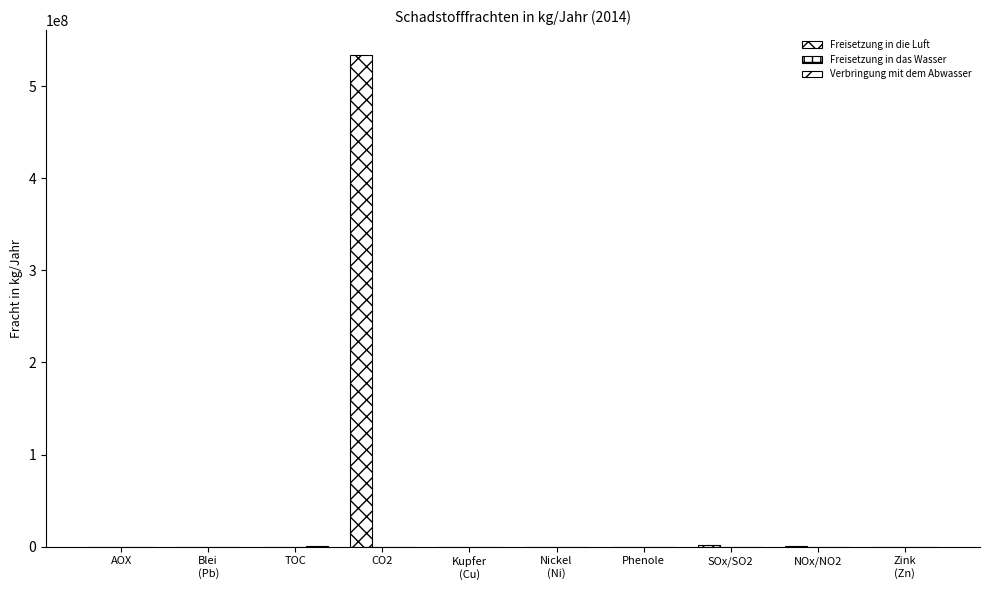

What is the difference between the second highest and minimum values in the Freisetzung in das Wasser series?

83